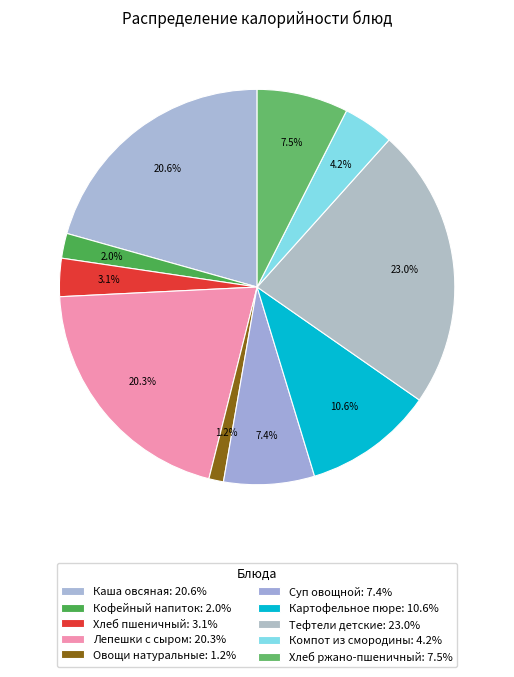

How many slices are in this pie chart?

10